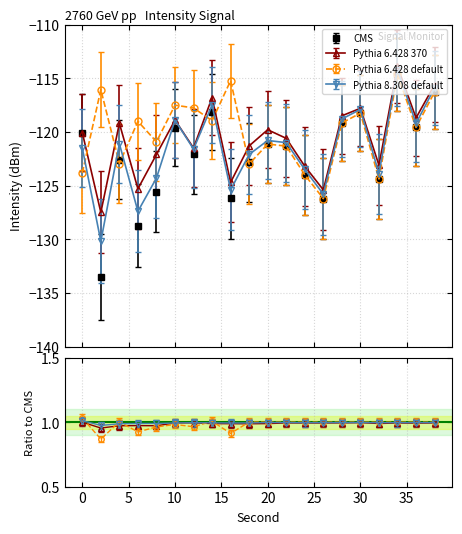

What is the difference between the Pythia 6.428 default values at 32 and 30?

6.1